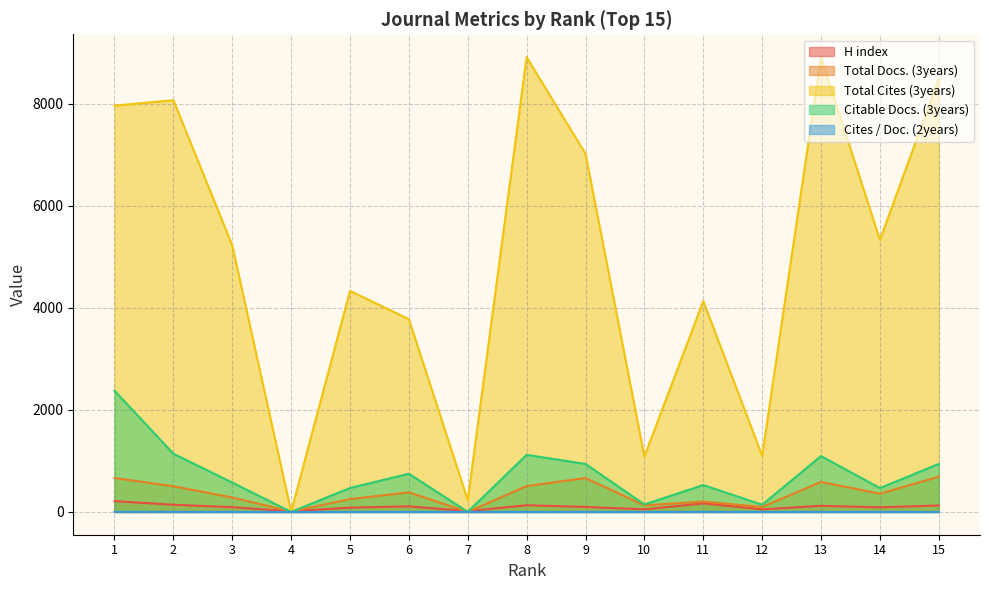

Where is Citable Docs. (3years) nearest to the value 1188?

2